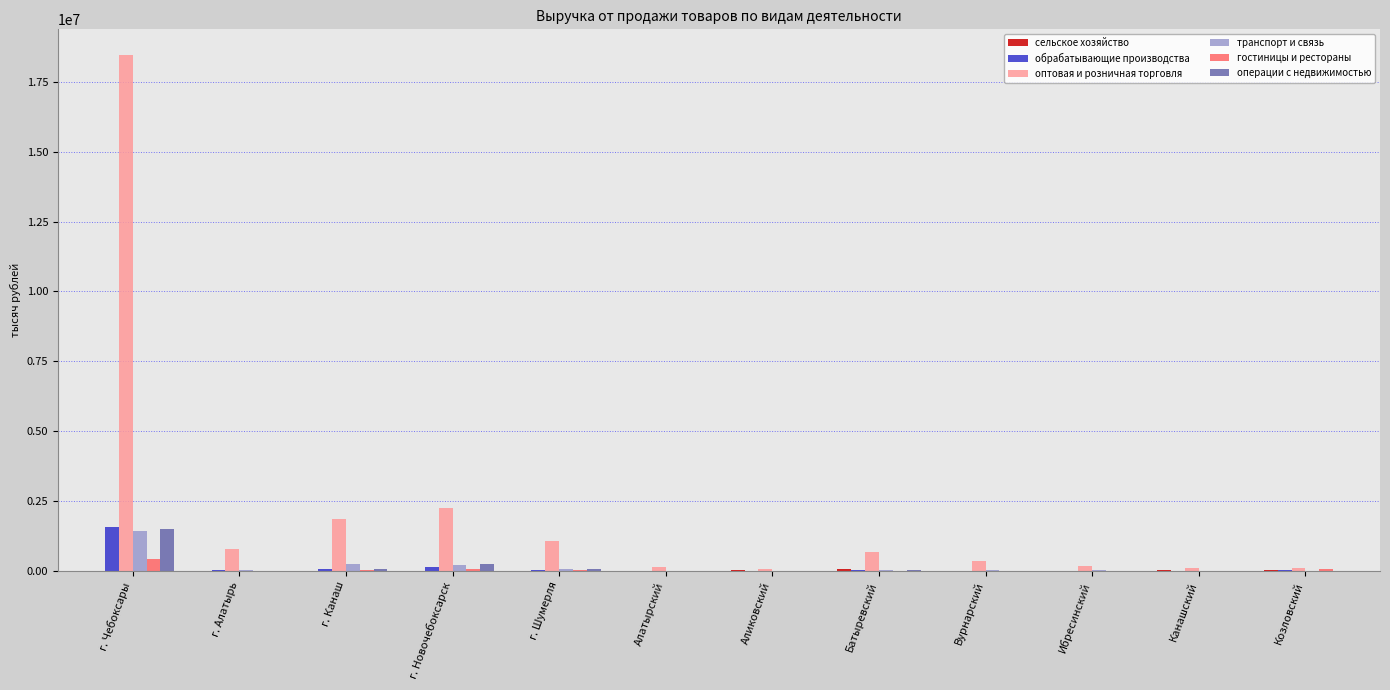

Are the bars horizontal?

No